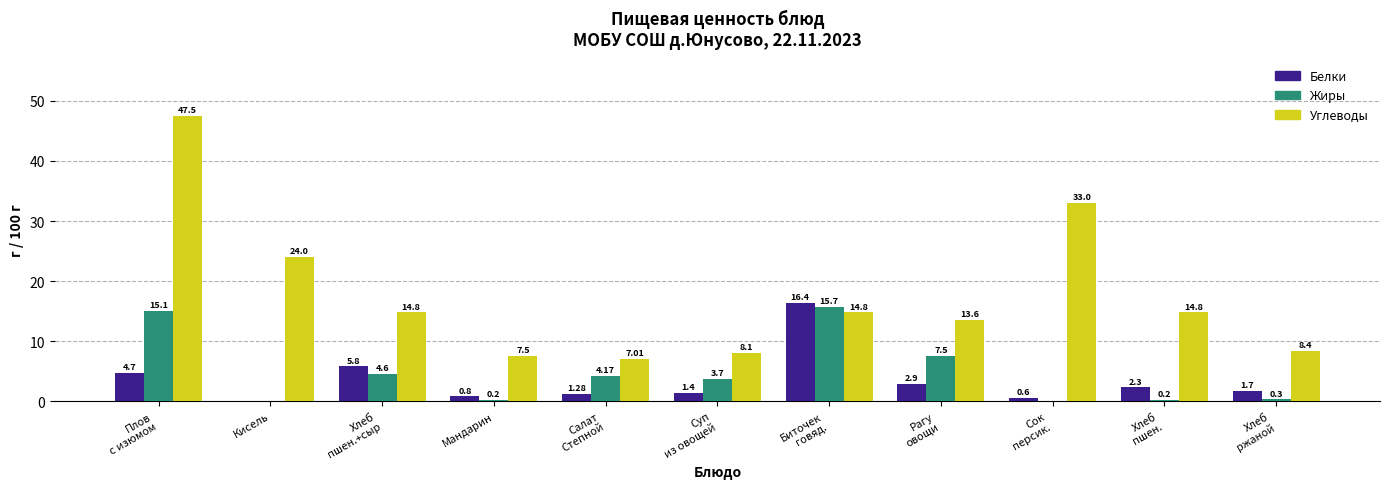

The value of Углеводы at Мандарин is 7.5. True or false?

True